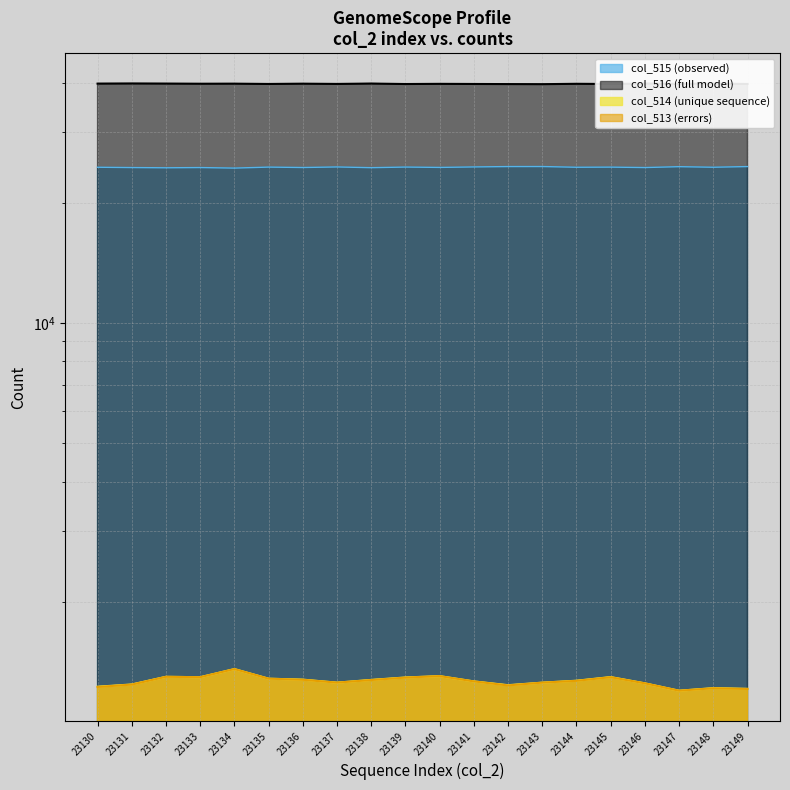

How many lines are shown in the chart?

4